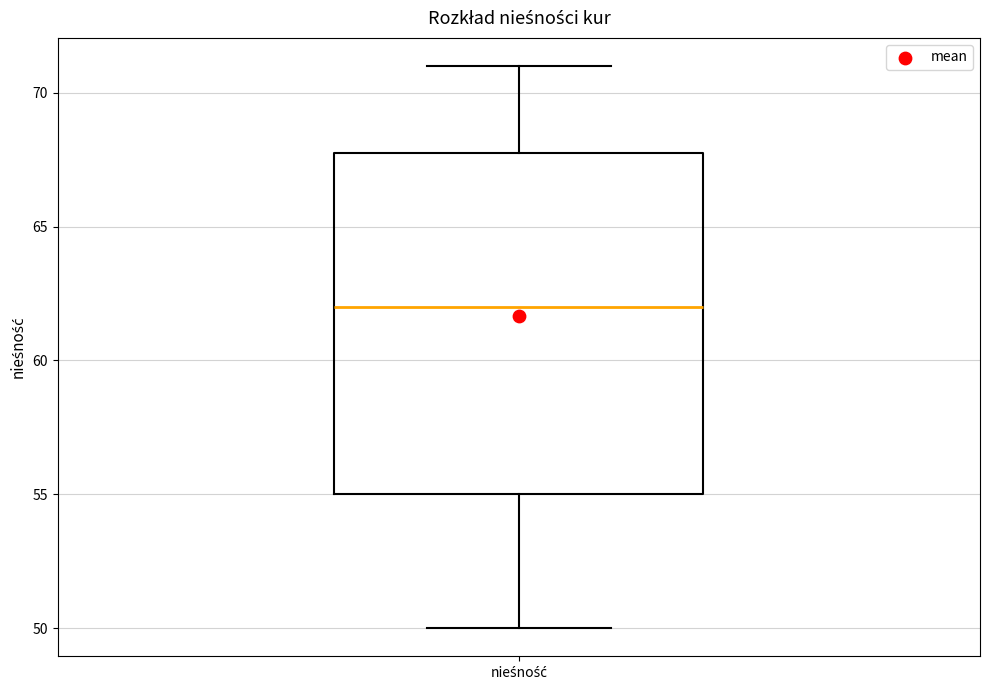

Where is the upper edge of the box for nieśność on the y-axis? The values are not printed on the chart, so give them approximately, as read against the axis.

68